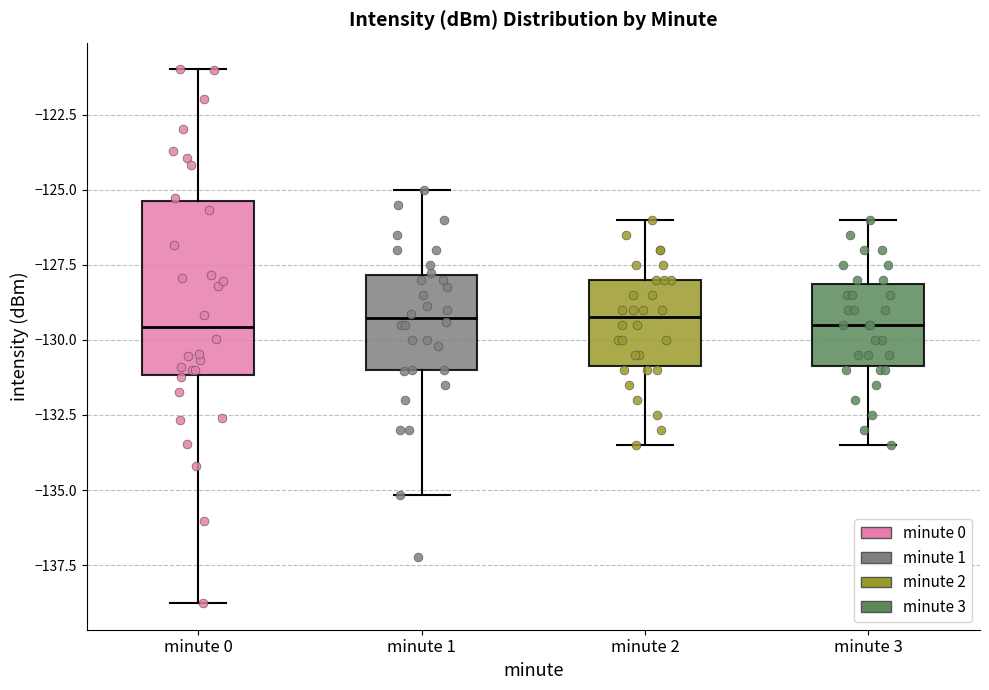

Reading left to right, read every box against the y-axis: the position of its median line, the range the box covers, and the ends of its whiskers. The values are not printed on the chart, so give them approximately, as read against the axis.

minute 0: median -129.5, box -131.0 to -125.5, whiskers -139.0 to -121.0
minute 1: median -129.5, box -131.0 to -128.0, whiskers -135.0 to -125.0
minute 2: median -129.0, box -131.0 to -128.0, whiskers -133.5 to -126.0
minute 3: median -129.5, box -131.0 to -128.0, whiskers -133.5 to -126.0